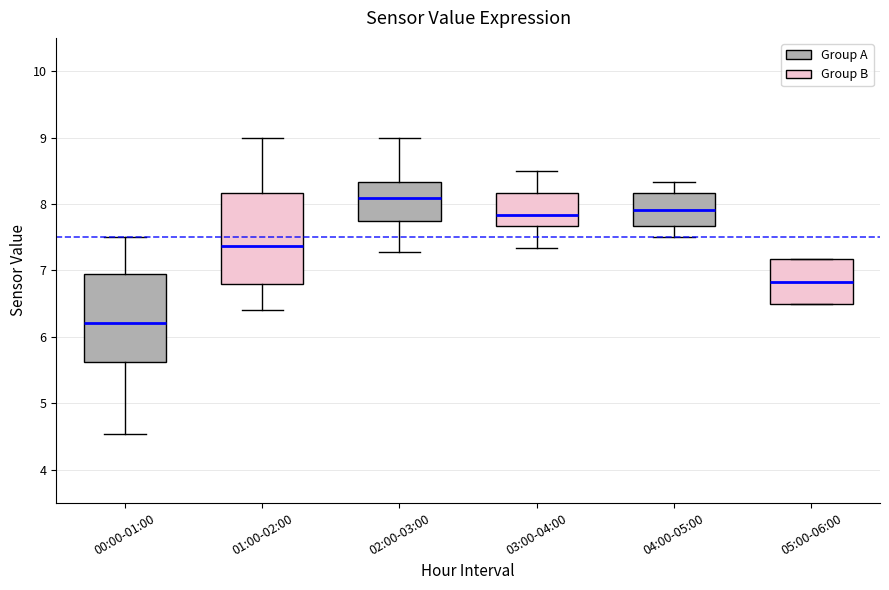

Reading left to right, read every box against the y-axis: the position of its median line, the range the box covers, and the ends of its whiskers. The values are not printed on the chart, so give them approximately, as read against the axis.

00:00-01:00: median 6.2, box 5.6 to 7.0, whiskers 4.5 to 7.5
01:00-02:00: median 7.4, box 6.8 to 8.2, whiskers 6.4 to 9.0
02:00-03:00: median 8.1, box 7.7 to 8.3, whiskers 7.3 to 9.0
03:00-04:00: median 7.8, box 7.7 to 8.2, whiskers 7.3 to 8.5
04:00-05:00: median 7.9, box 7.7 to 8.2, whiskers 7.5 to 8.3
05:00-06:00: median 6.8, box 6.5 to 7.2, whiskers 6.5 to 7.2